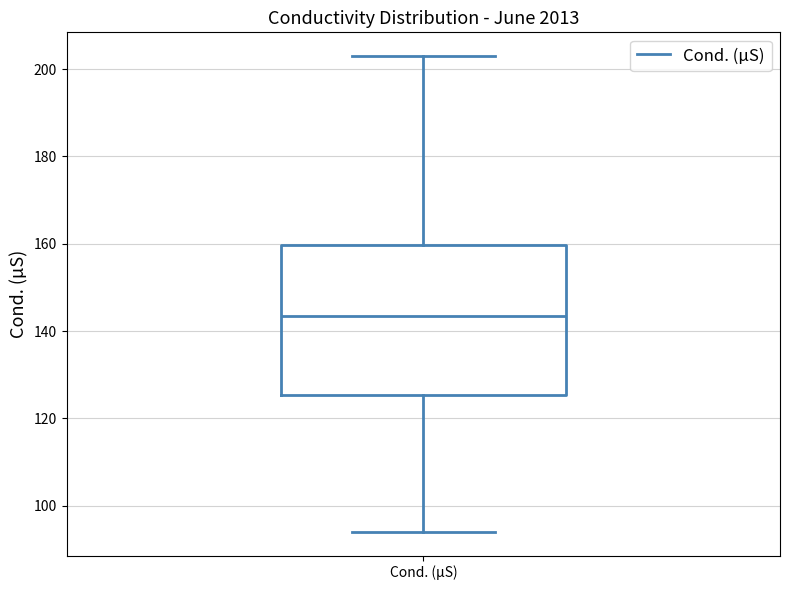

Transcribe this box plot: give where the median line is, the range the box spans, and where the two whiskers end, as read against the y-axis. The values are not printed on the chart, so give them approximately, as read against the axis.

median 144, box 126 to 160, whiskers 94 to 204